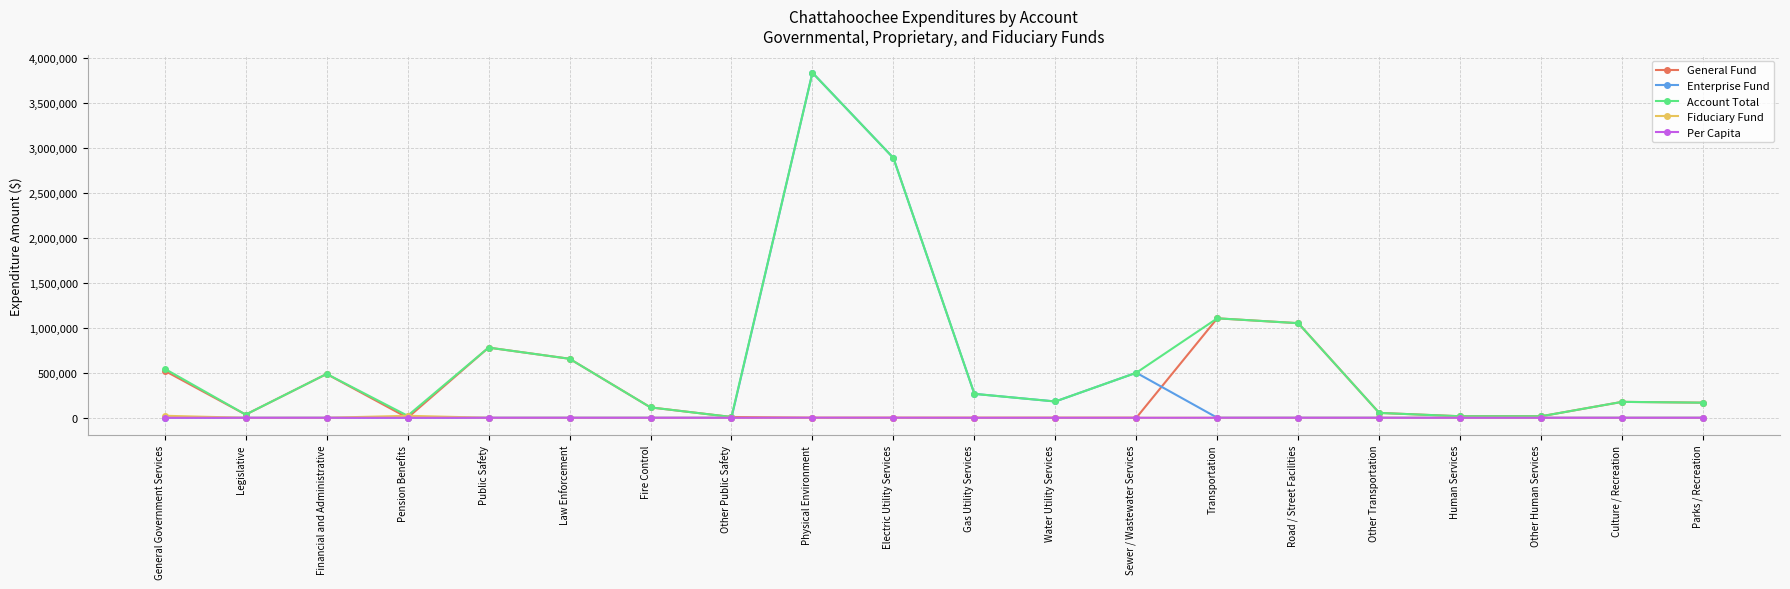

Where is Enterprise Fund nearest to the value 1916243?

Electric Utility Services